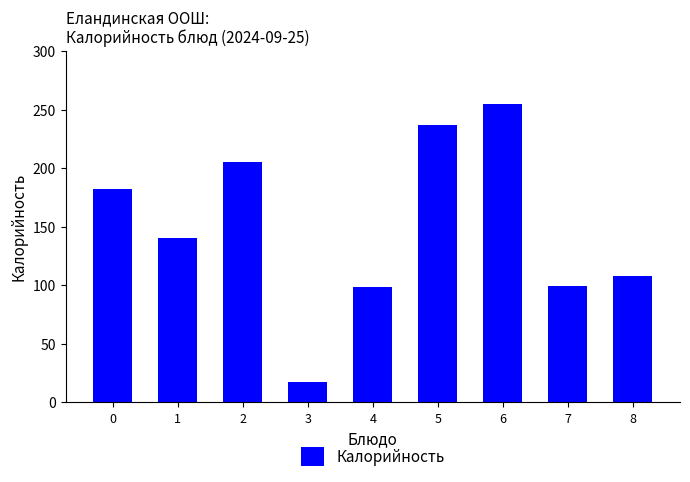

What is the value of the 9th bar from the left?

108.0